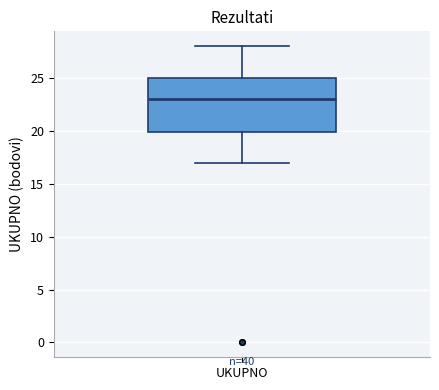

Read this box plot against the y-axis: the position of the median line, the range covered by the box, and the ends of both whiskers. The values are not printed on the chart, so give them approximately, as read against the axis.

median 23, box 20 to 25, whiskers 17 to 28